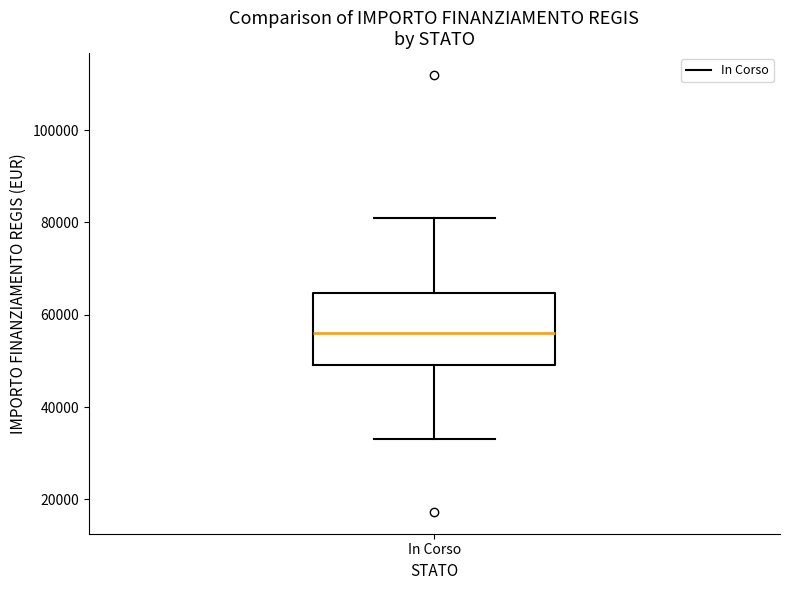

Read this box plot against the y-axis: the position of the median line, the range covered by the box, and the ends of both whiskers. The values are not printed on the chart, so give them approximately, as read against the axis.

median 56000, box 50000 to 64000, whiskers 32000 to 80000